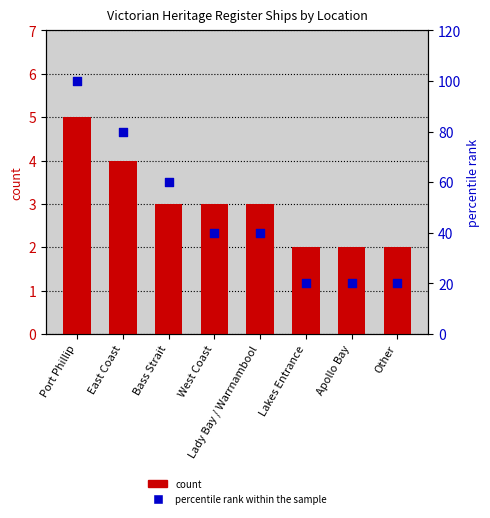

What is the total value across all series at East Coast?

84